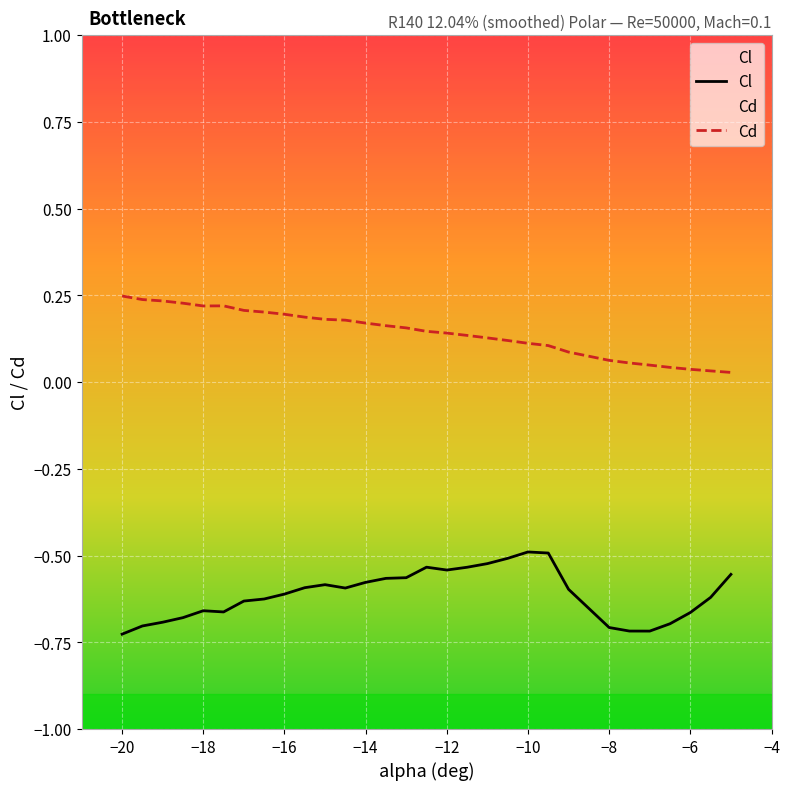

What are all the series names shown in the legend?

Cl, Cd